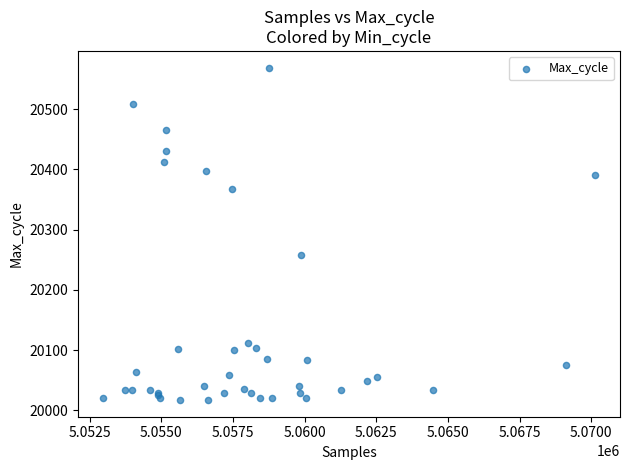

What Y value in the scatter plot is closest to 20293?

20258